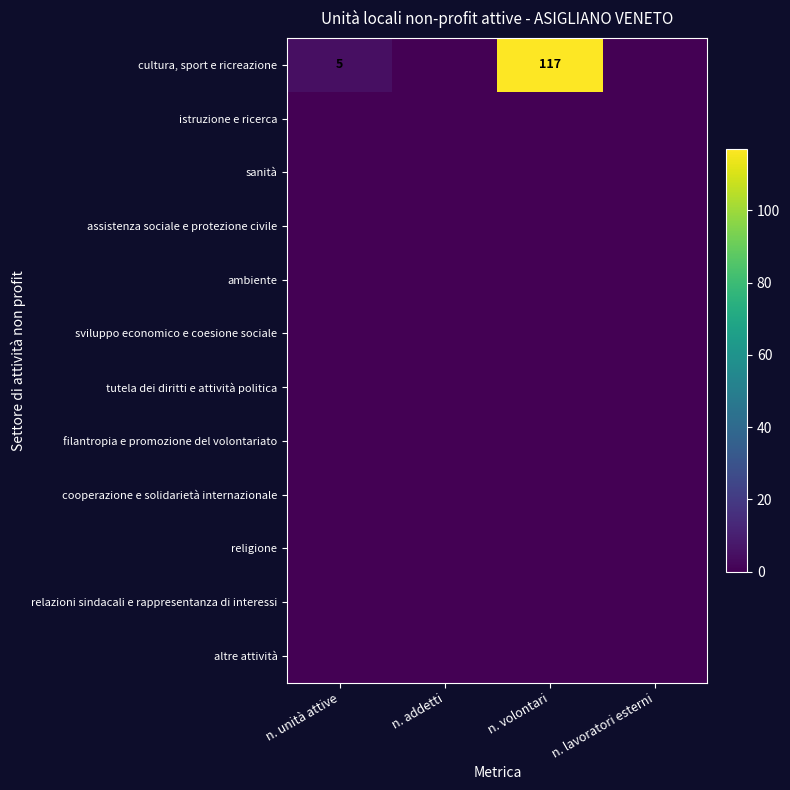

What is the greatest value displayed?

117